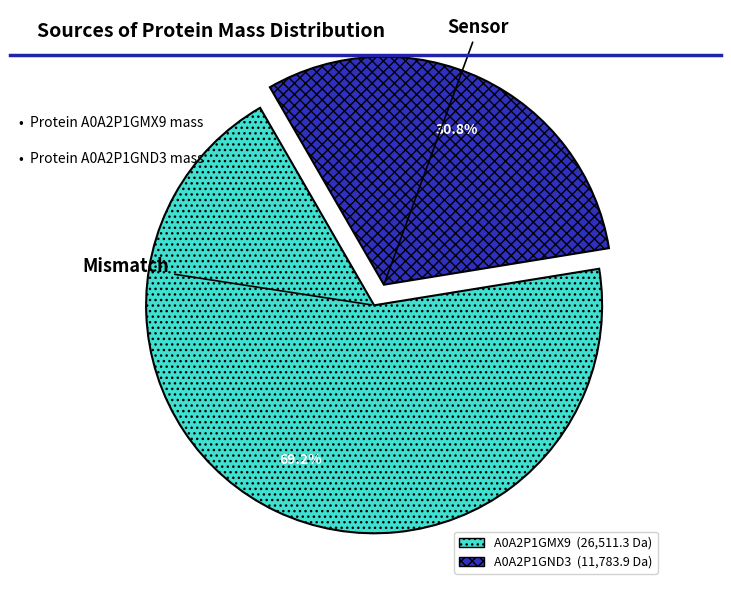

Is there a majority slice in this chart?

Yes